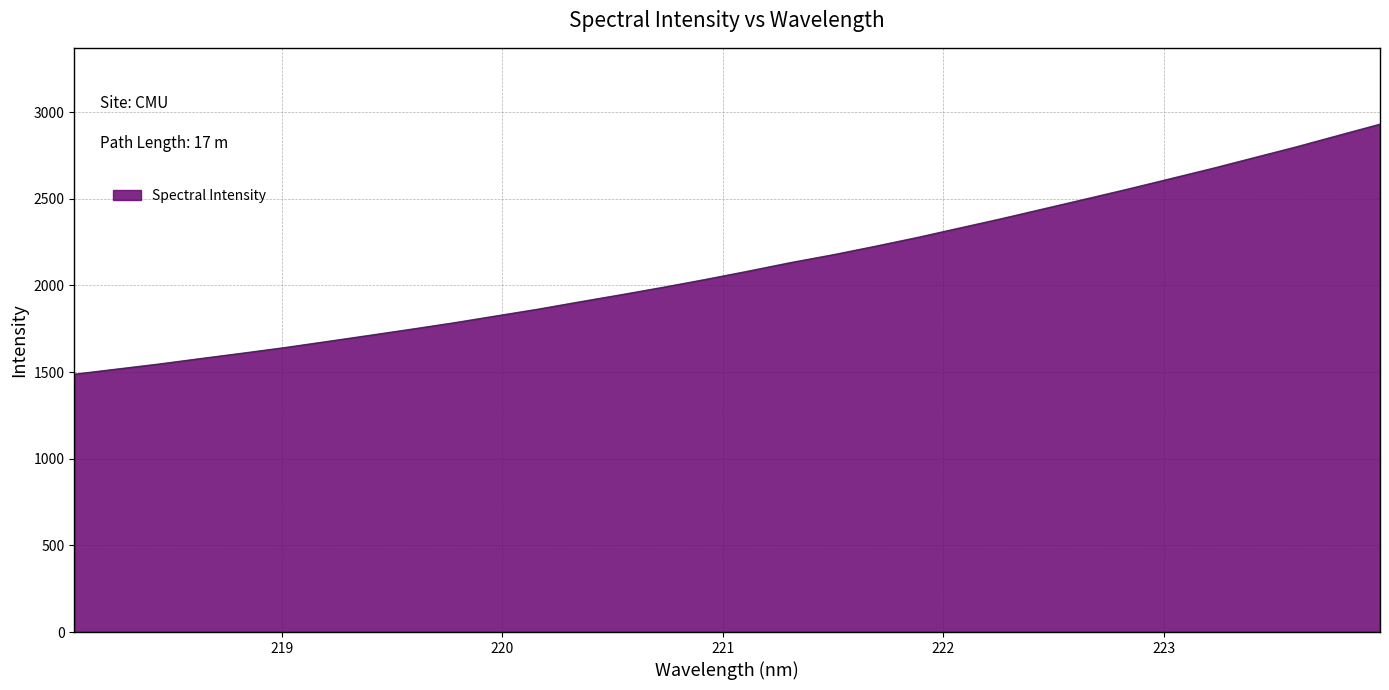

What is the greatest value displayed?

2931.7